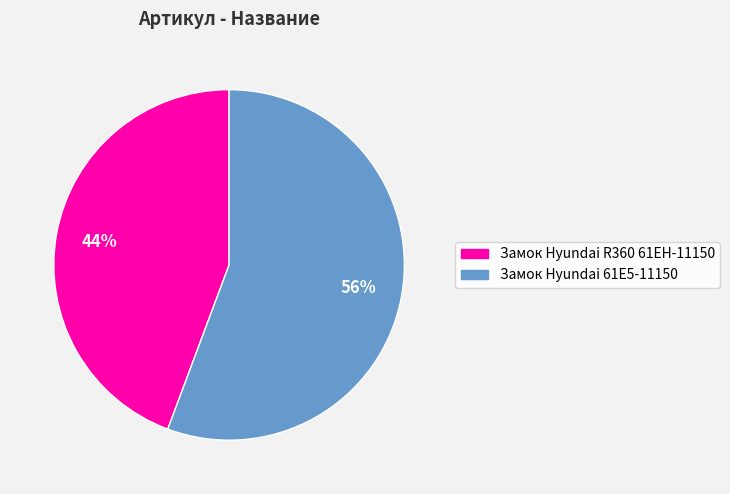

To the nearest percent, what is the average slice percentage?

50%